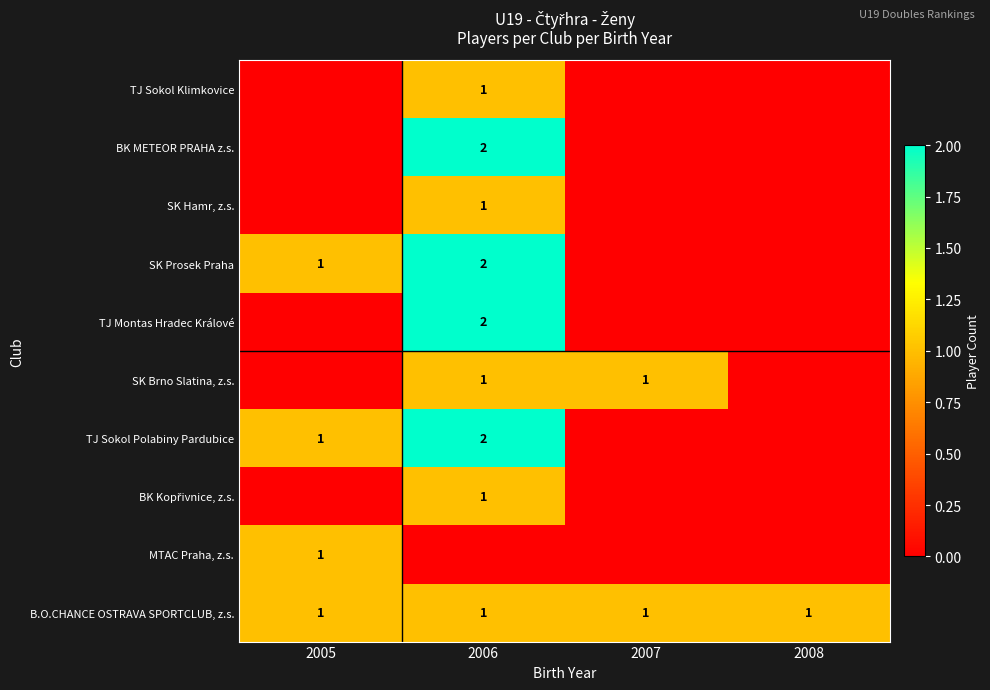

The value of SK Hamr, z.s. at 2006 is 1. True or false?

True